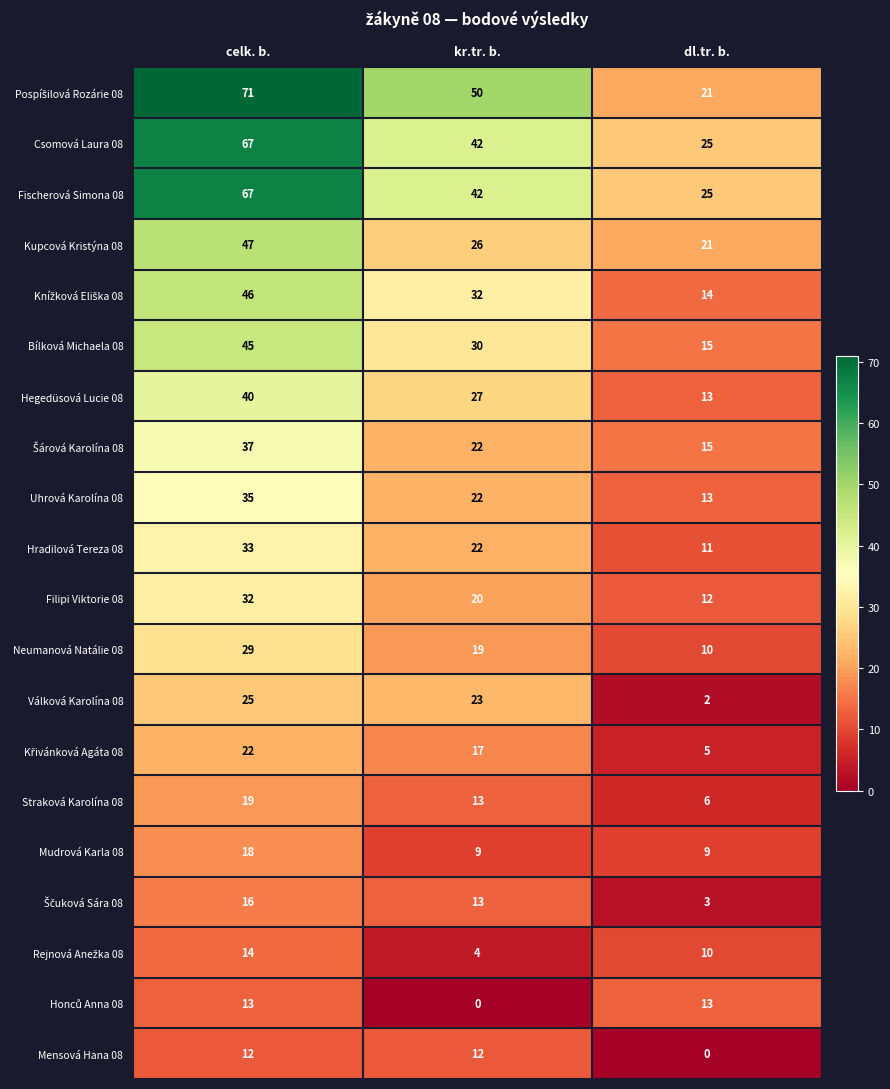

What is the total value across all series at celk. b.?

688